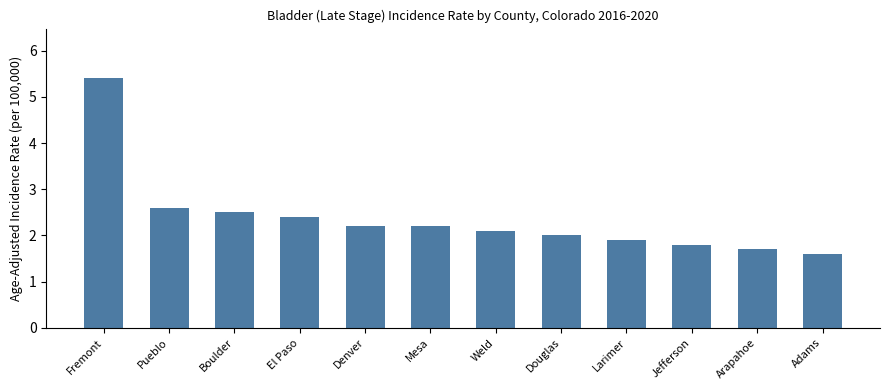

Is it true that the value at Adams is 1.6?

True